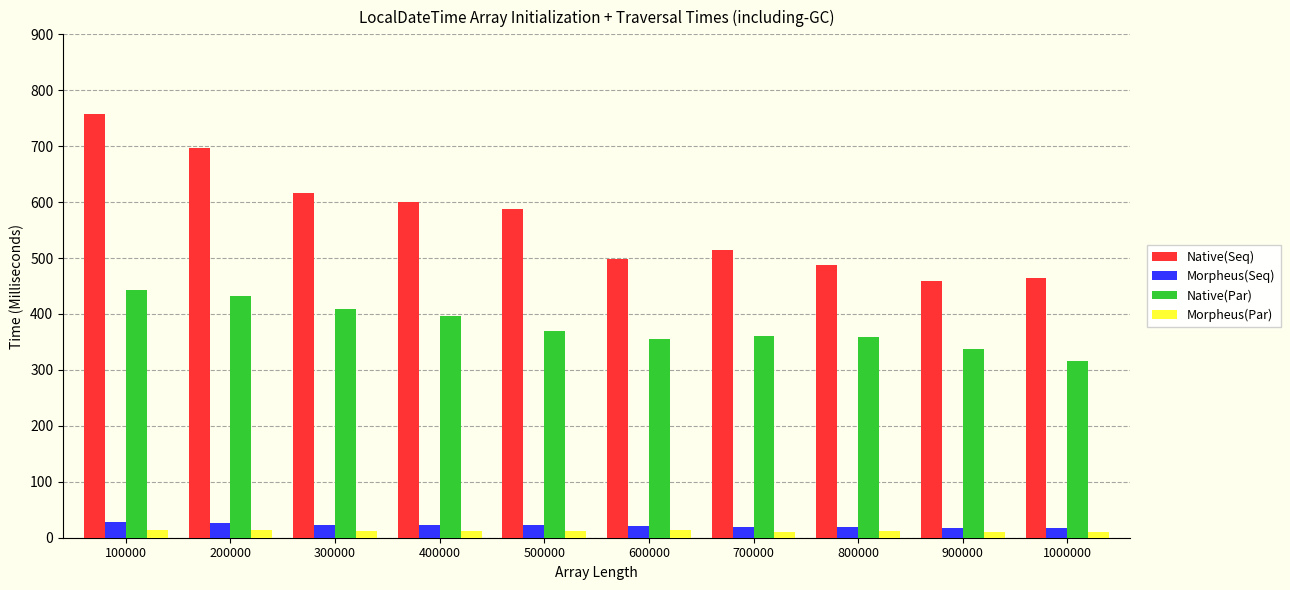

What is the value of the Native(Par) bar at the 4th from the left?

397